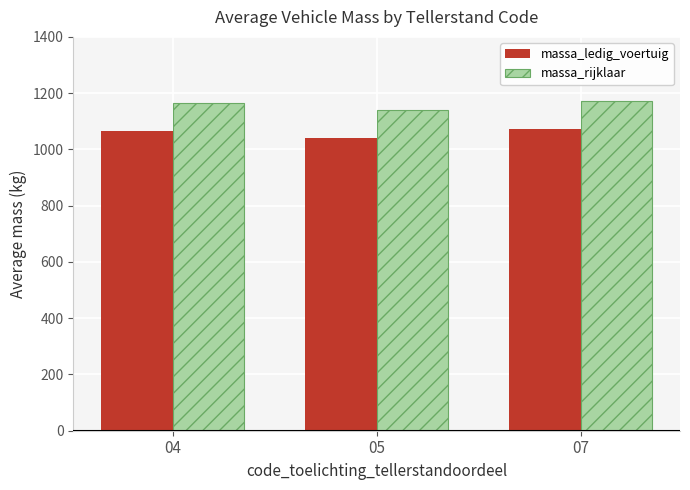

At which label is massa_ledig_voertuig closest to 1055?

04